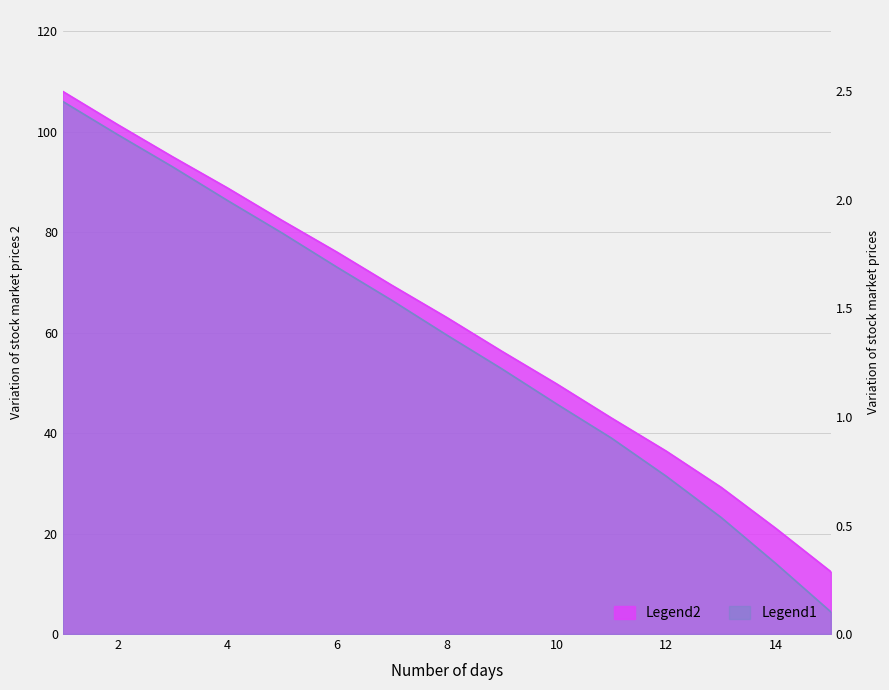

How many values in the col_2 series are below 63?

7